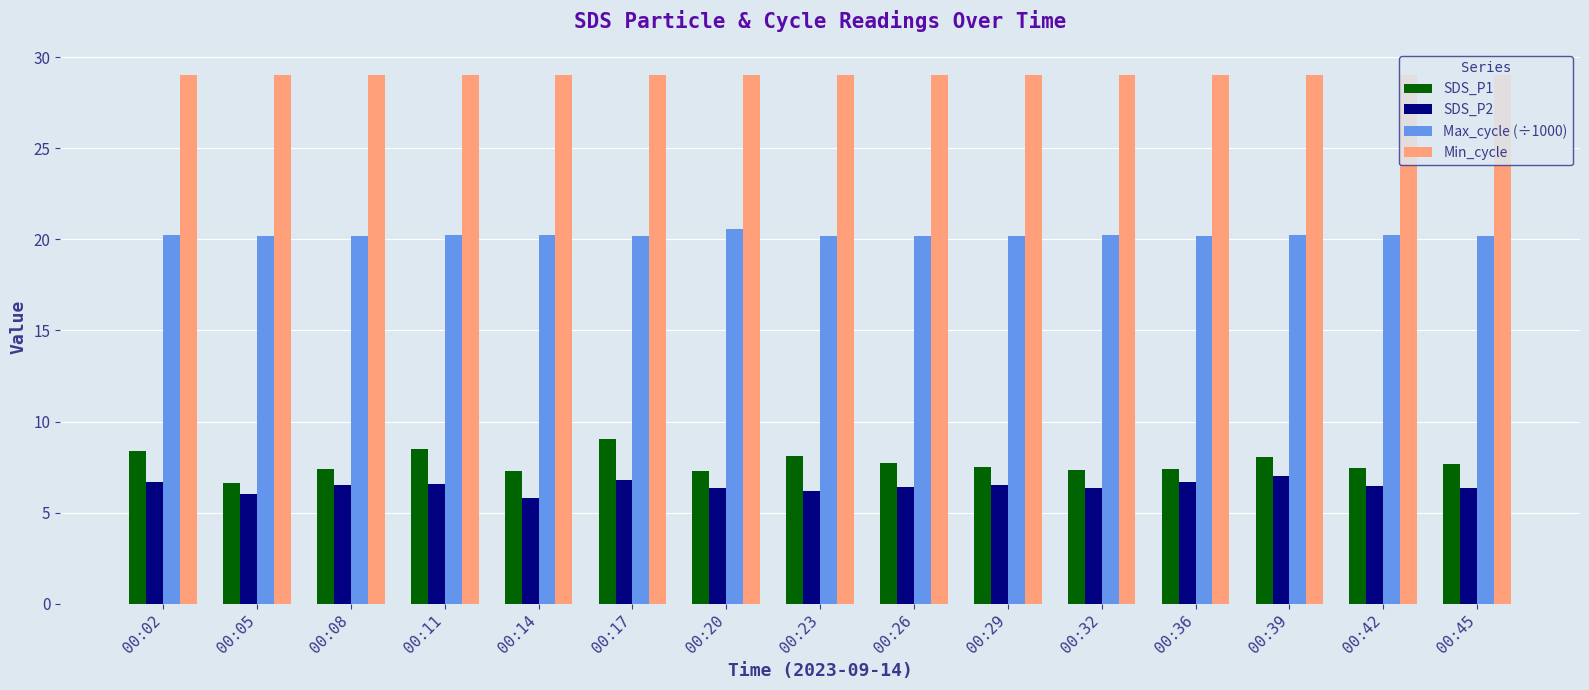

What is the approximate value of SDS_P2 at 00:32?

6.3